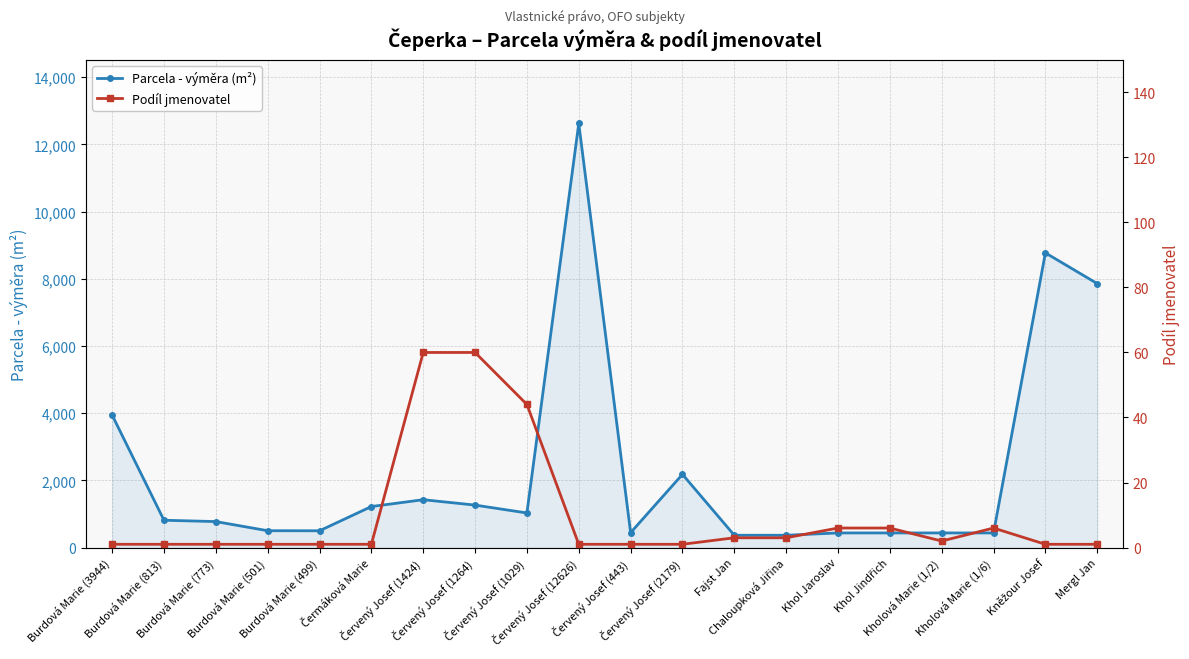

Reading left to right, extract all data points from this chart.

Parcela - výměra (m²): Burdová Marie (3944)=3944	Burdová Marie (813)=813	Burdová Marie (773)=773	Burdová Marie (501)=501	Burdová Marie (499)=499	Čermáková Marie=1221	Červený Josef (1424)=1424	Červený Josef (1264)=1264	Červený Josef (1029)=1029	Červený Josef (12626)=12626	Červený Josef (443)=443	Červený Josef (2179)=2179	Fajst Jan=366	Chaloupková Jiřina=366	Khol Jaroslav=435	Khol Jindřich=435	Kholová Marie (1/2)=435	Kholová Marie (1/6)=435	Kněžour Josef=8773	Mergl Jan=7859
Podíl jmenovatel: Burdová Marie (3944)=1	Burdová Marie (813)=1	Burdová Marie (773)=1	Burdová Marie (501)=1	Burdová Marie (499)=1	Čermáková Marie=1	Červený Josef (1424)=60	Červený Josef (1264)=60	Červený Josef (1029)=44	Červený Josef (12626)=1	Červený Josef (443)=1	Červený Josef (2179)=1	Fajst Jan=3	Chaloupková Jiřina=3	Khol Jaroslav=6	Khol Jindřich=6	Kholová Marie (1/2)=2	Kholová Marie (1/6)=6	Kněžour Josef=1	Mergl Jan=1